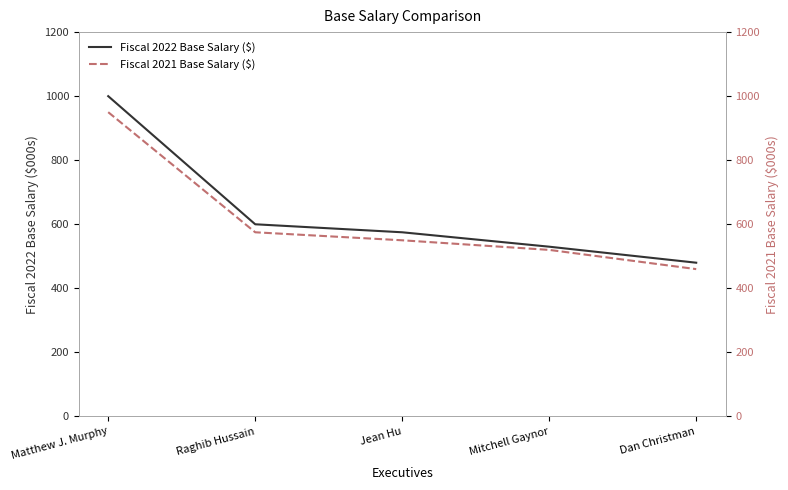

How many data points in Fiscal 2022 Base Salary ($) are above 575?

2